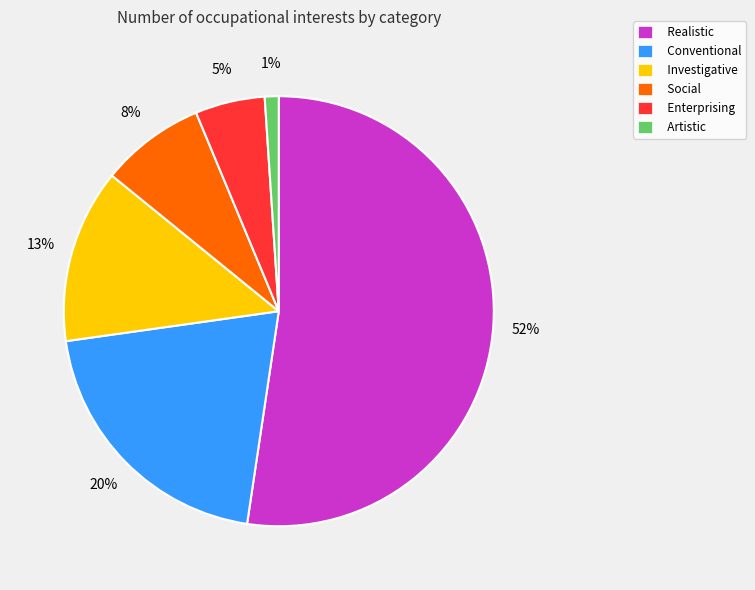

To the nearest percent, what is the combined percentage of Investigative and Enterprising?

18%